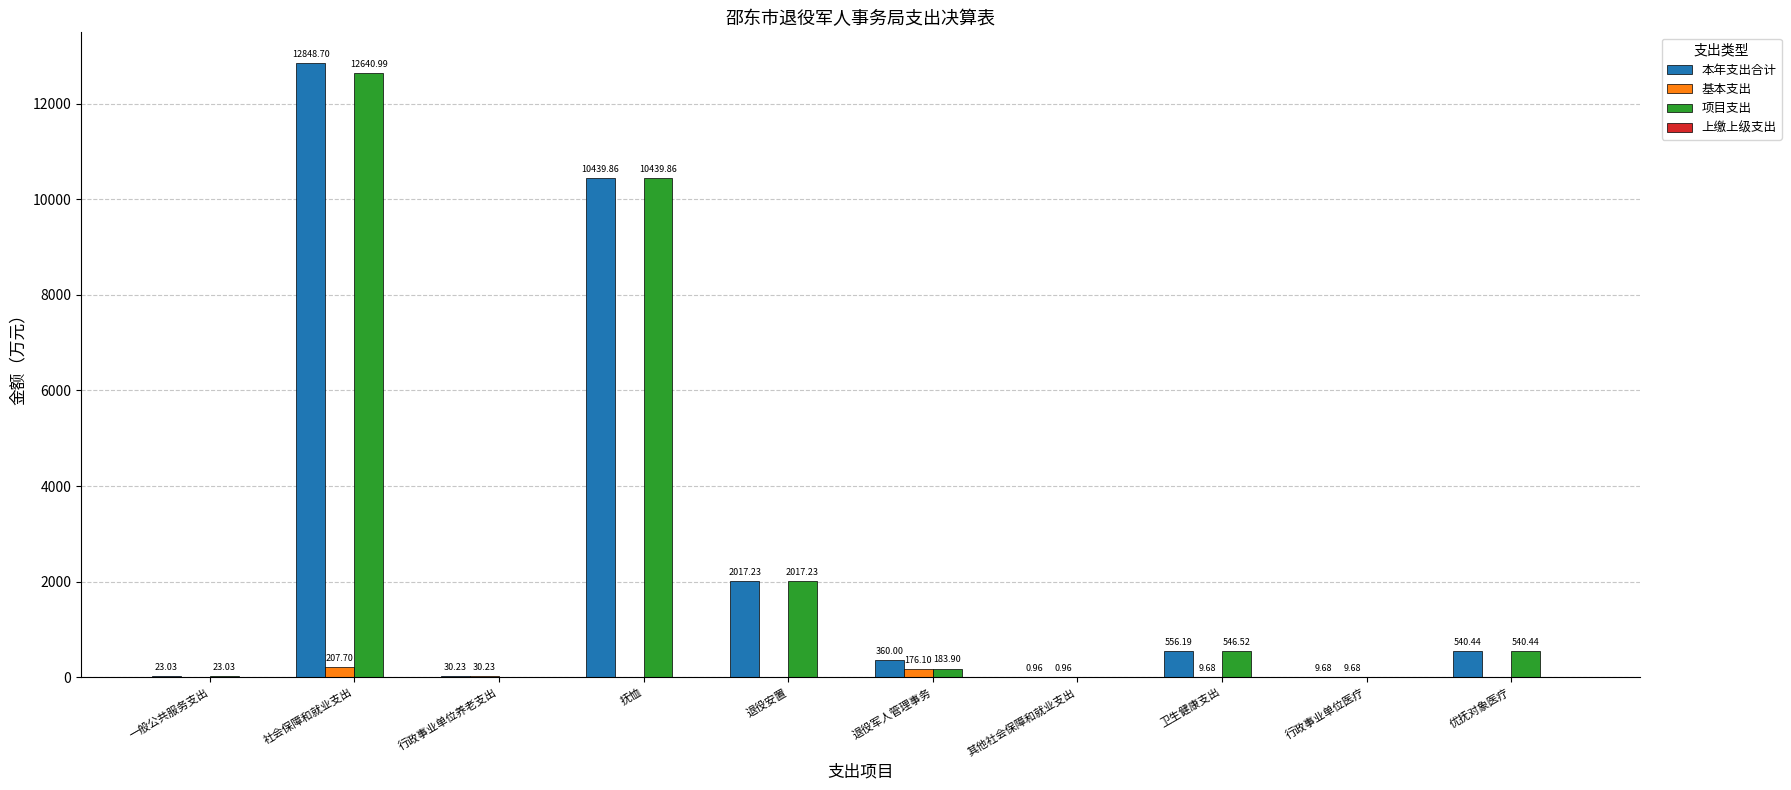

Where does the 本年支出合计 series first go above 540?

社会保障和就业支出